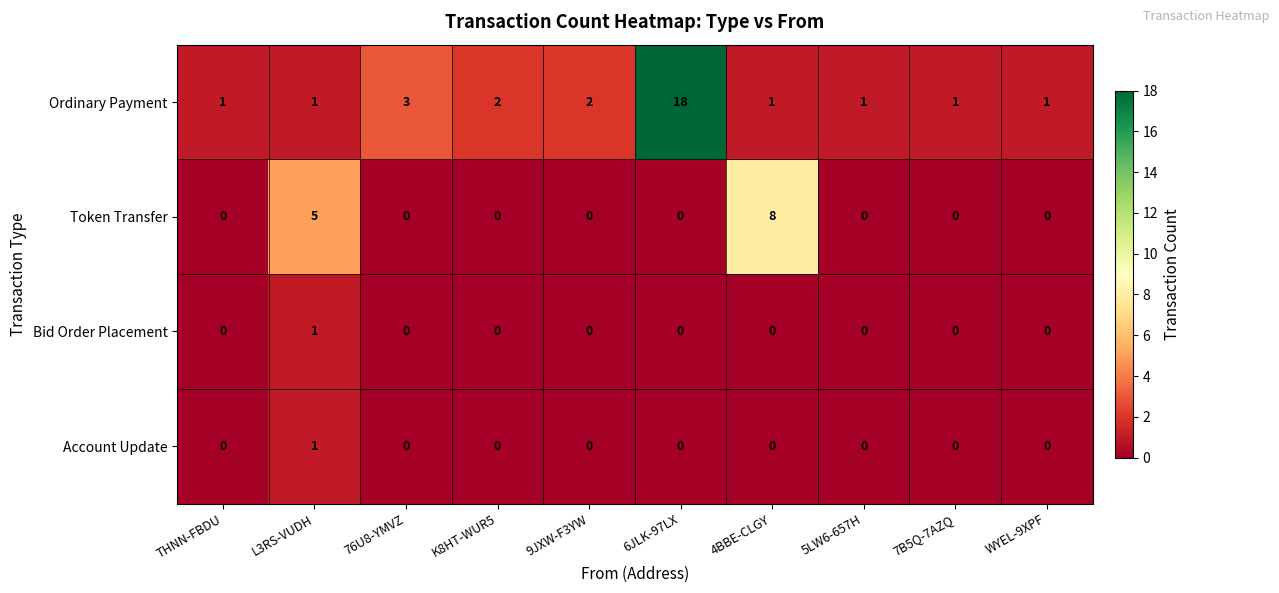

What is the spread (max minus min) of values at 6JLK-97LX?

18